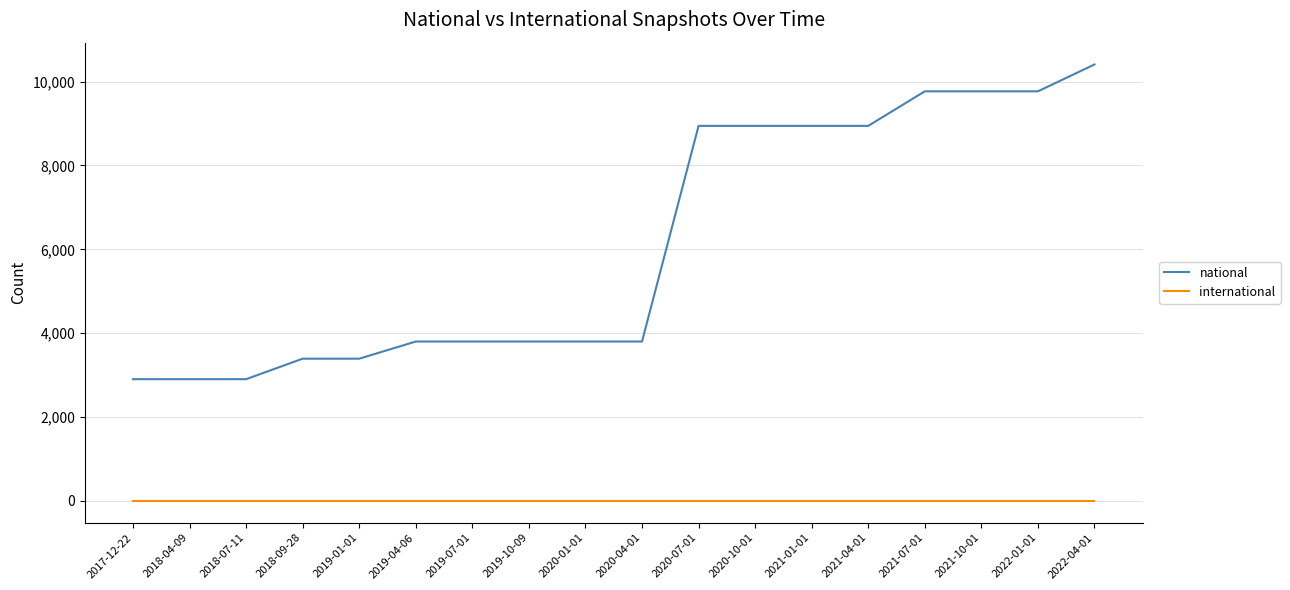

Rank the series at 2021-07-01 from highest to lowest value.

national, international